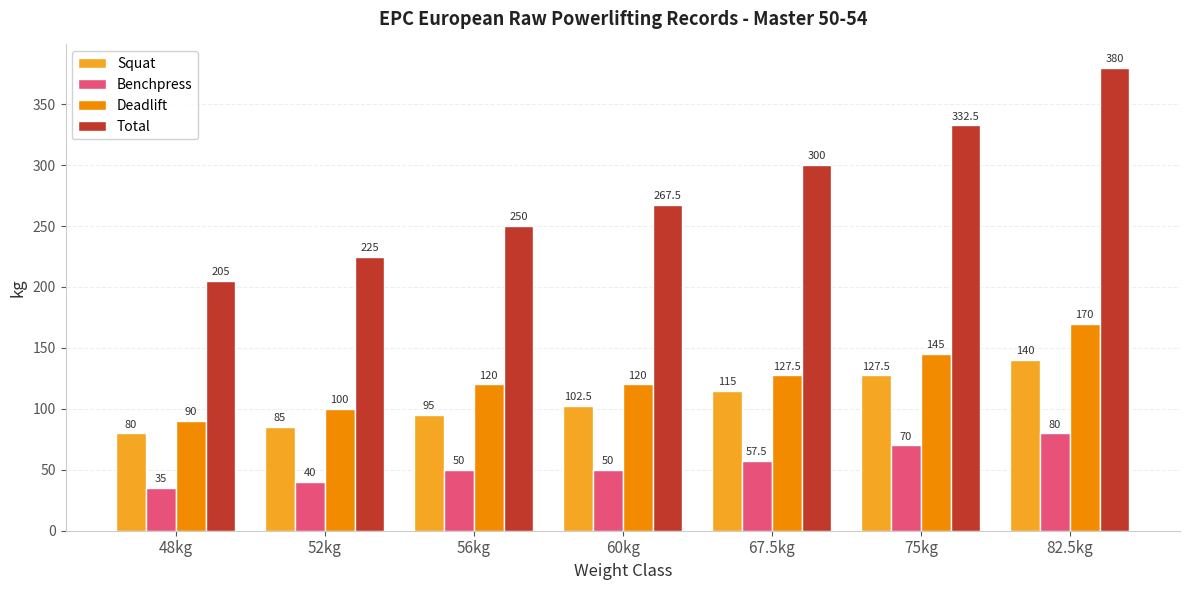

How many bars are there in each group?

4